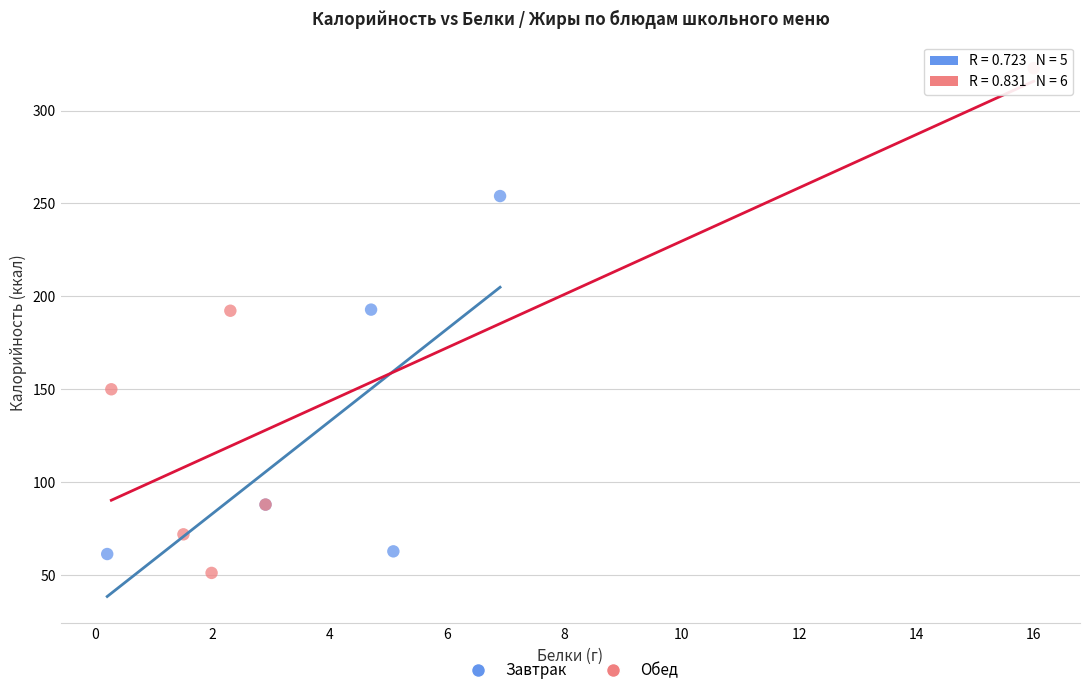

What are all the series names shown in the legend?

Завтрак, Обед